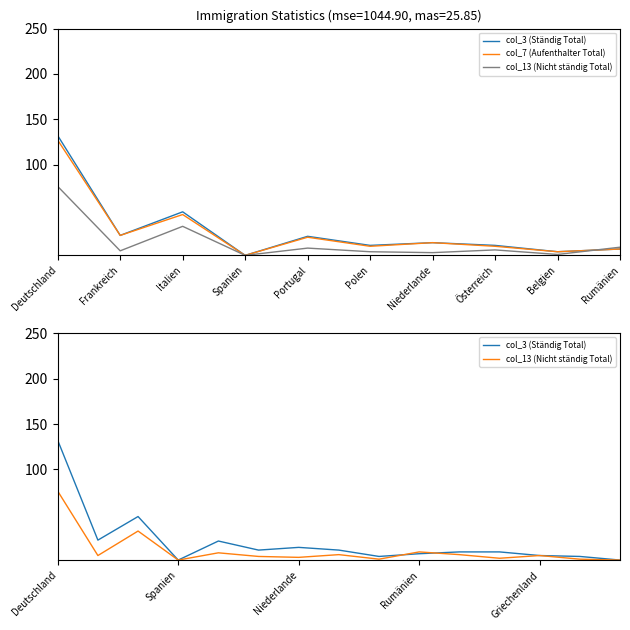

True or false: col_3 (Ständig Total) has more than 0 interior local peaks.

True